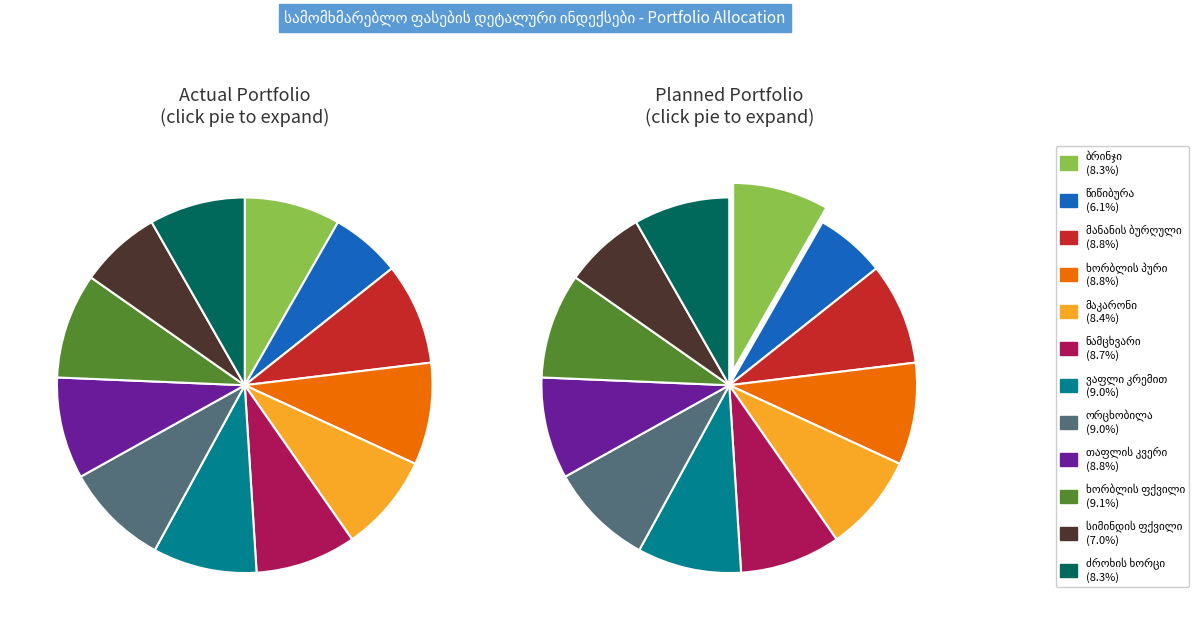

The ხორბლის პური slice represents 1% of the pie. True or false?

False